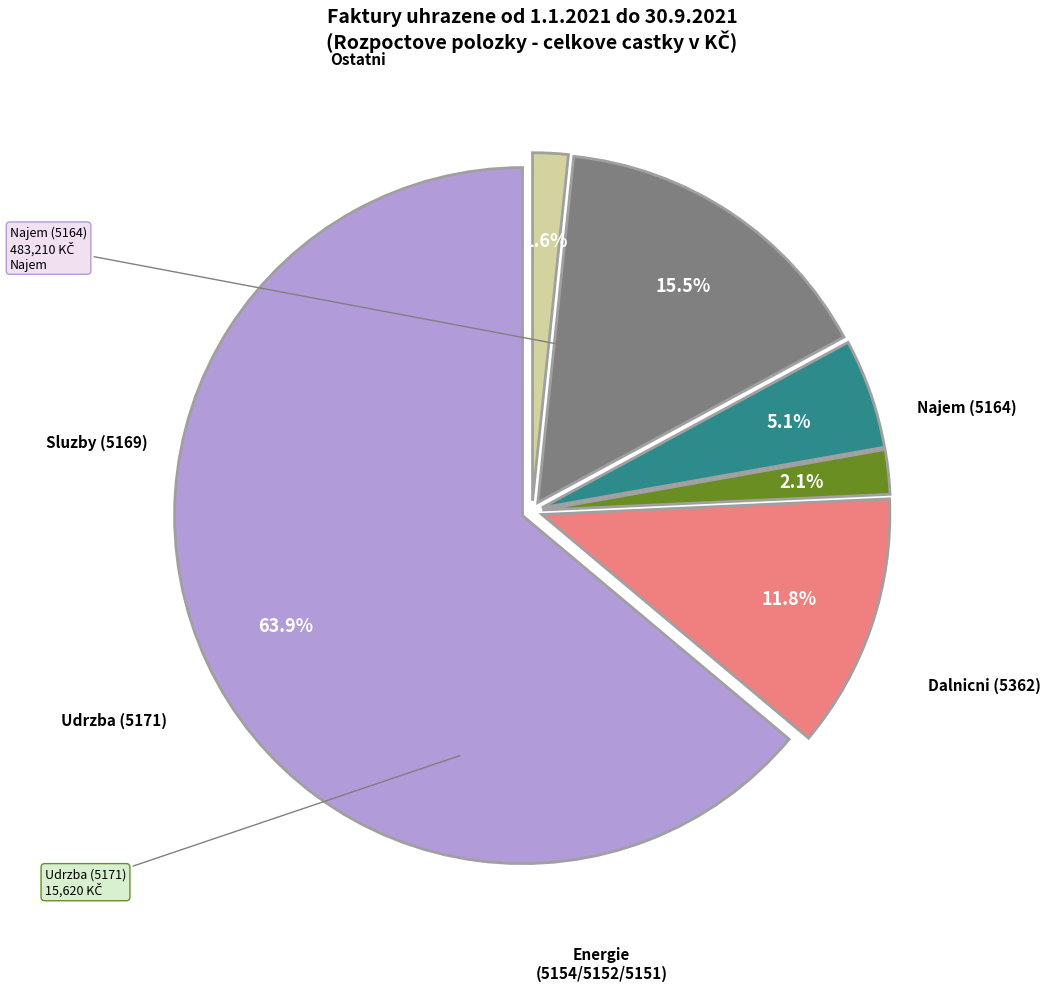

Does any single category account for the majority?

Yes